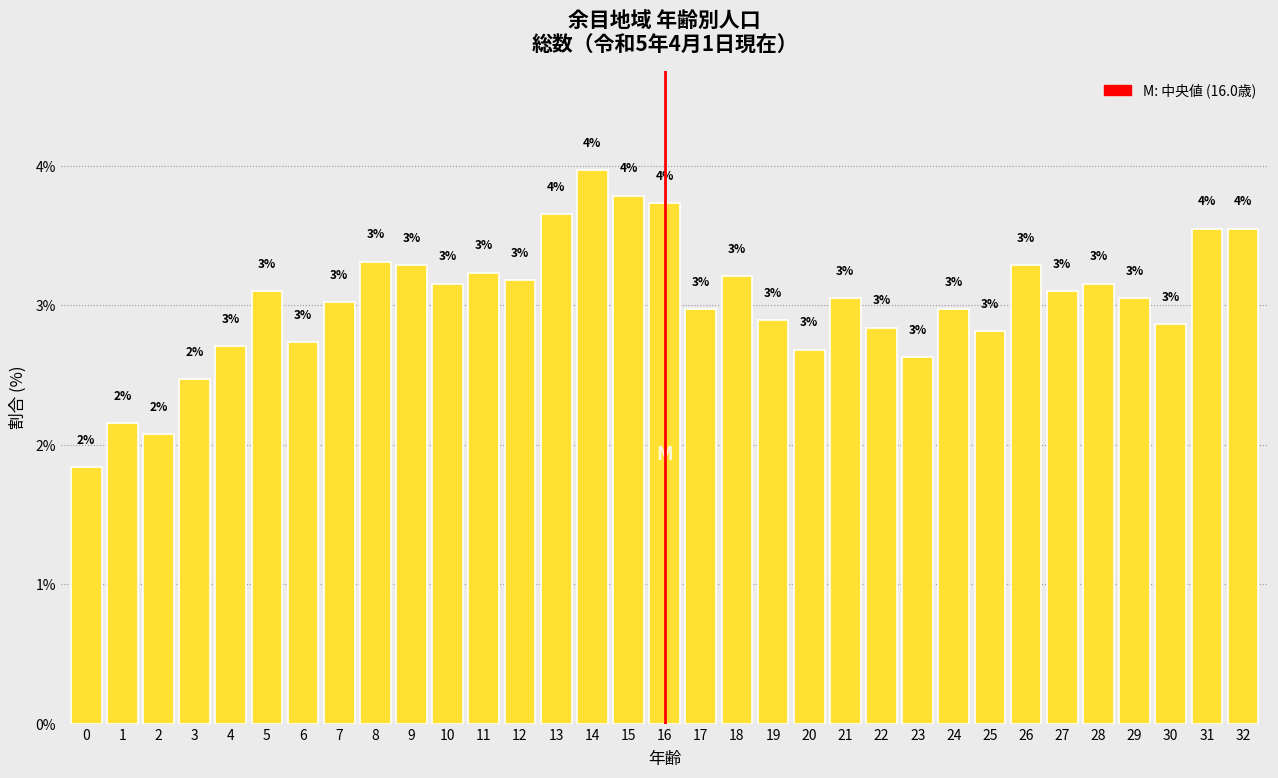

True or false: the data shows 1.4 at 4.

False